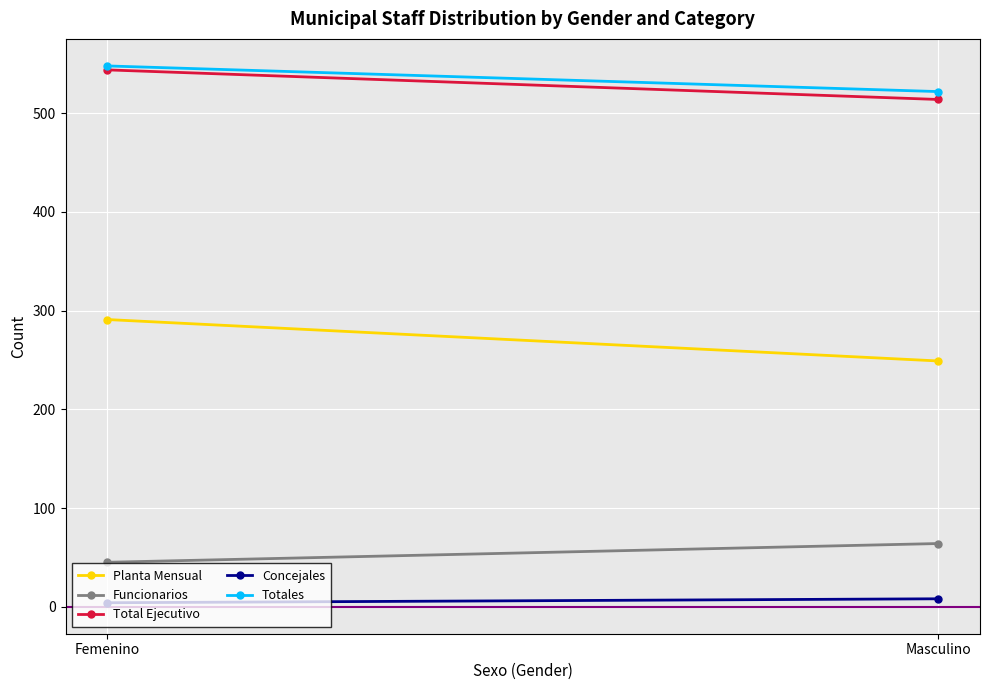

Between Femenino and Masculino, which is larger?

Femenino